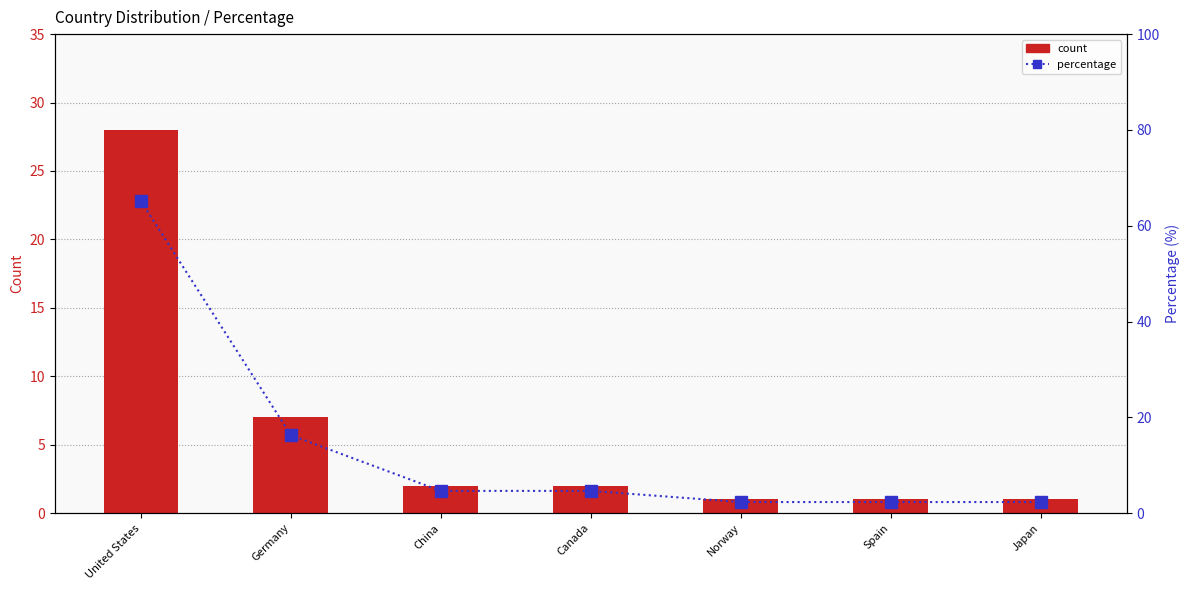

What is the average value of the count series?

6.0